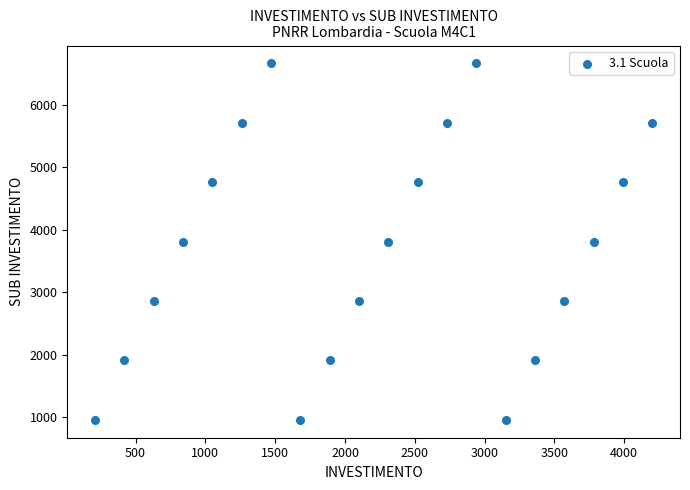

What is the range of Y values (max minus min)?

5714.3